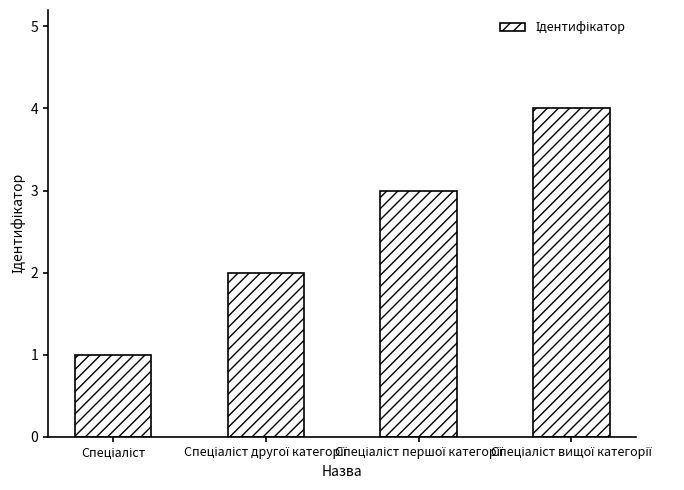

How many distinct data groups are displayed?

1